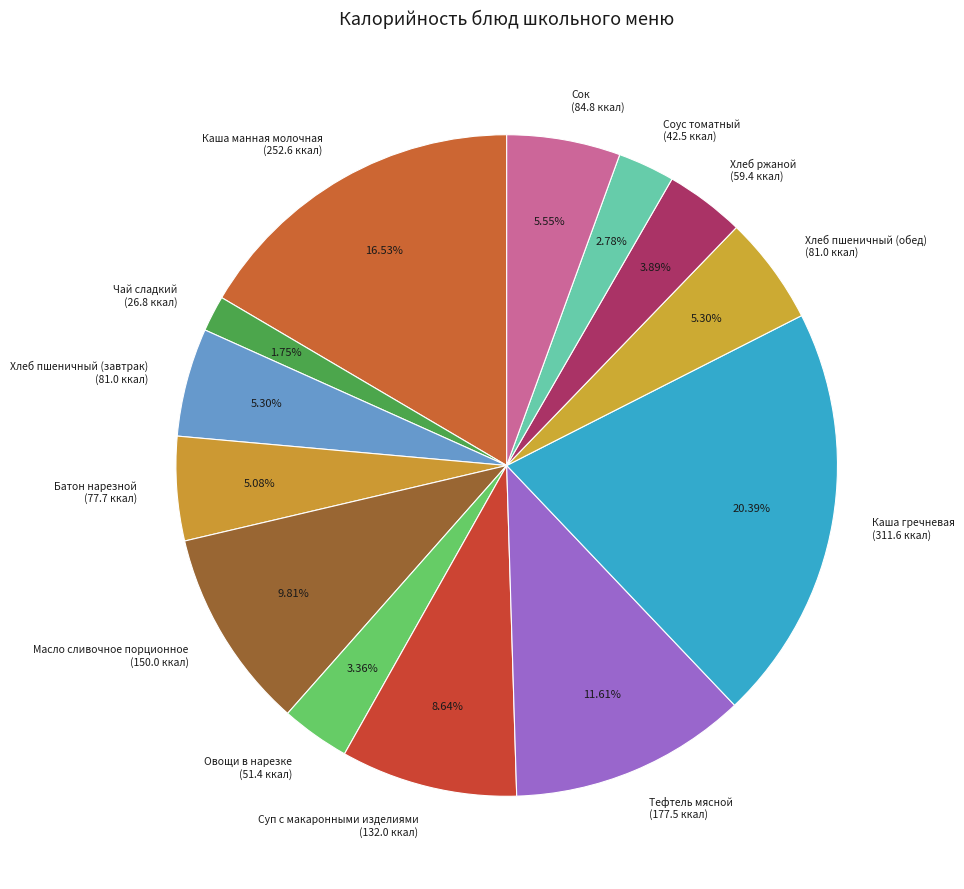

Does Хлеб пшеничный (завтрак) account for over 50% of the chart?

No